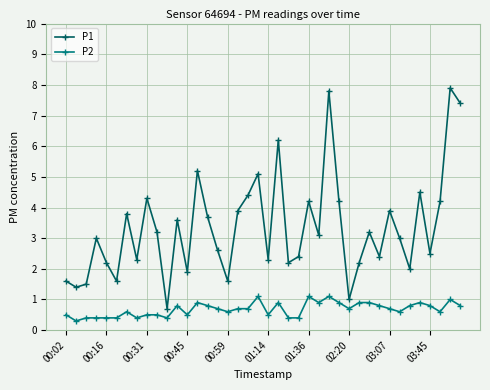

In P1, how many points are higher than both neighbors (excluding endpoints)?

13